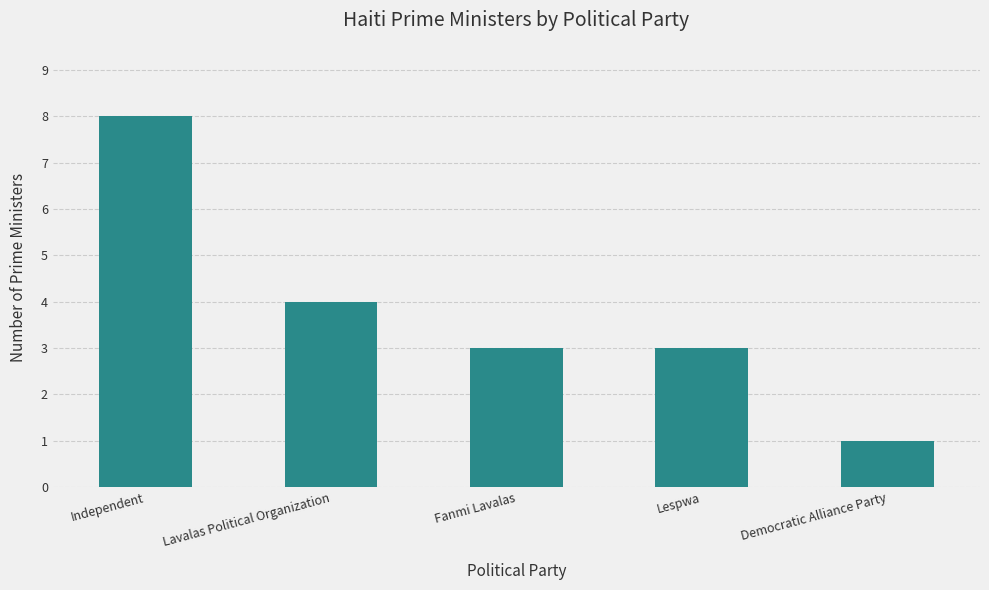

What is the sum of the values at Independent and Lespwa?

11